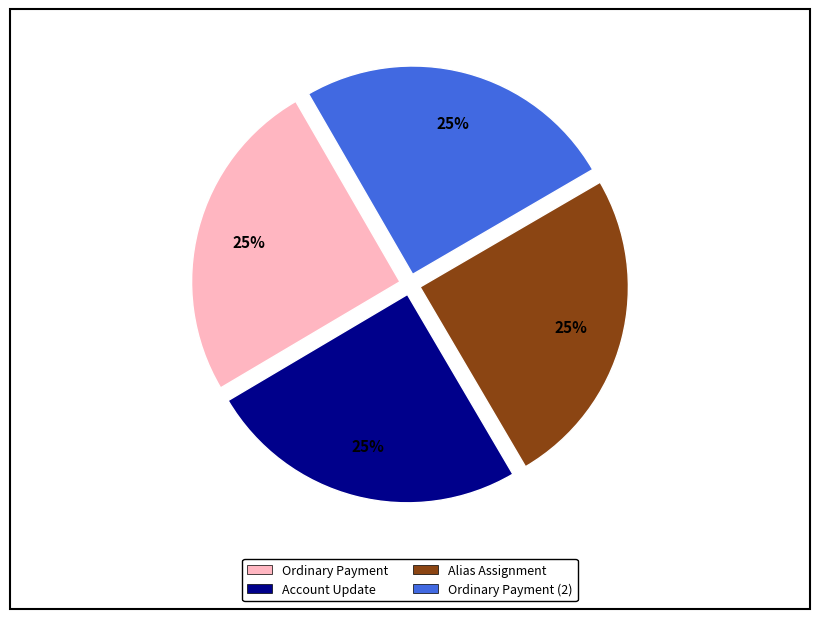

To the nearest percent, what is the average slice percentage?

25%